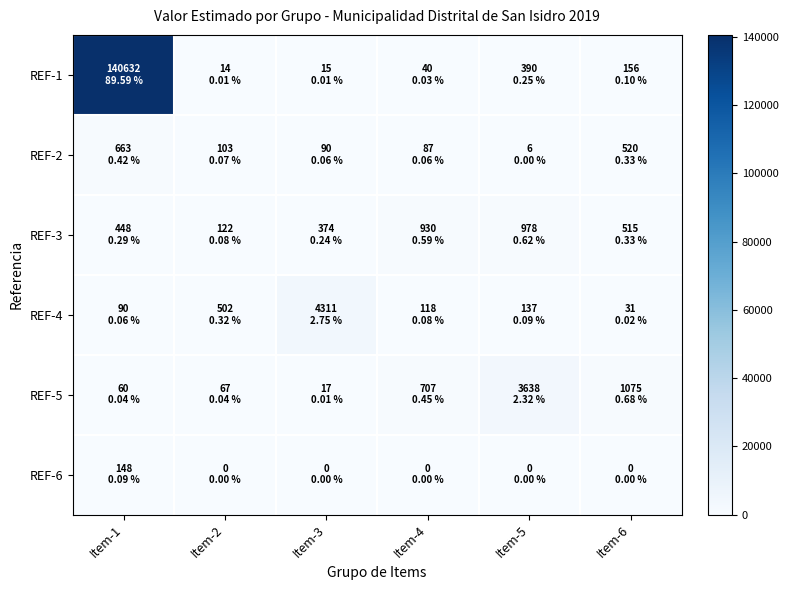

What is the maximum value shown in the chart?

140632.0